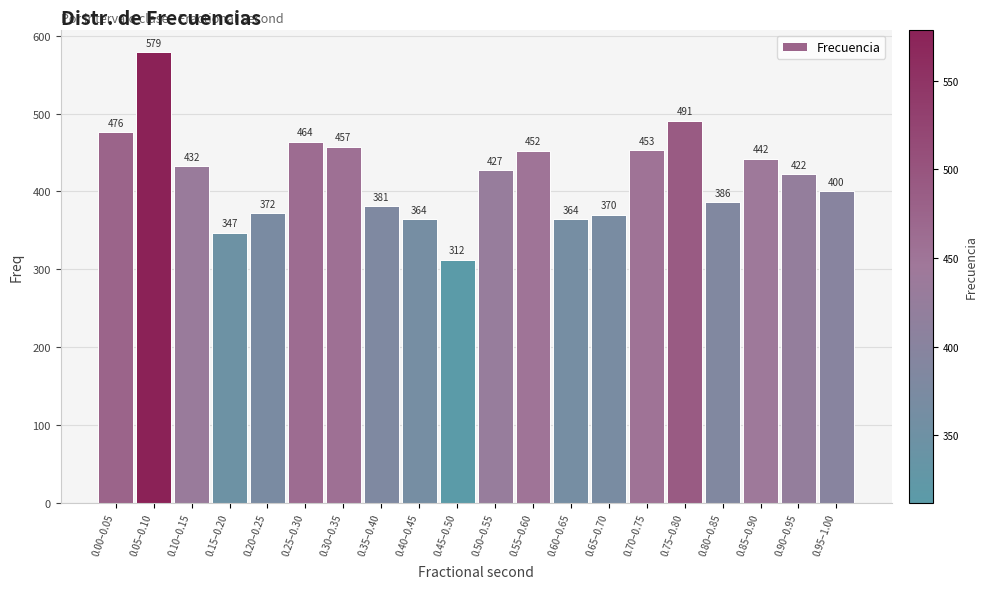

Reading left to right, extract all data points from this chart.

0.00–0.05=476	0.05–0.10=579	0.10–0.15=432	0.15–0.20=347	0.20–0.25=372	0.25–0.30=464	0.30–0.35=457	0.35–0.40=381	0.40–0.45=364	0.45–0.50=312	0.50–0.55=427	0.55–0.60=452	0.60–0.65=364	0.65–0.70=370	0.70–0.75=453	0.75–0.80=491	0.80–0.85=386	0.85–0.90=442	0.90–0.95=422	0.95–1.00=400